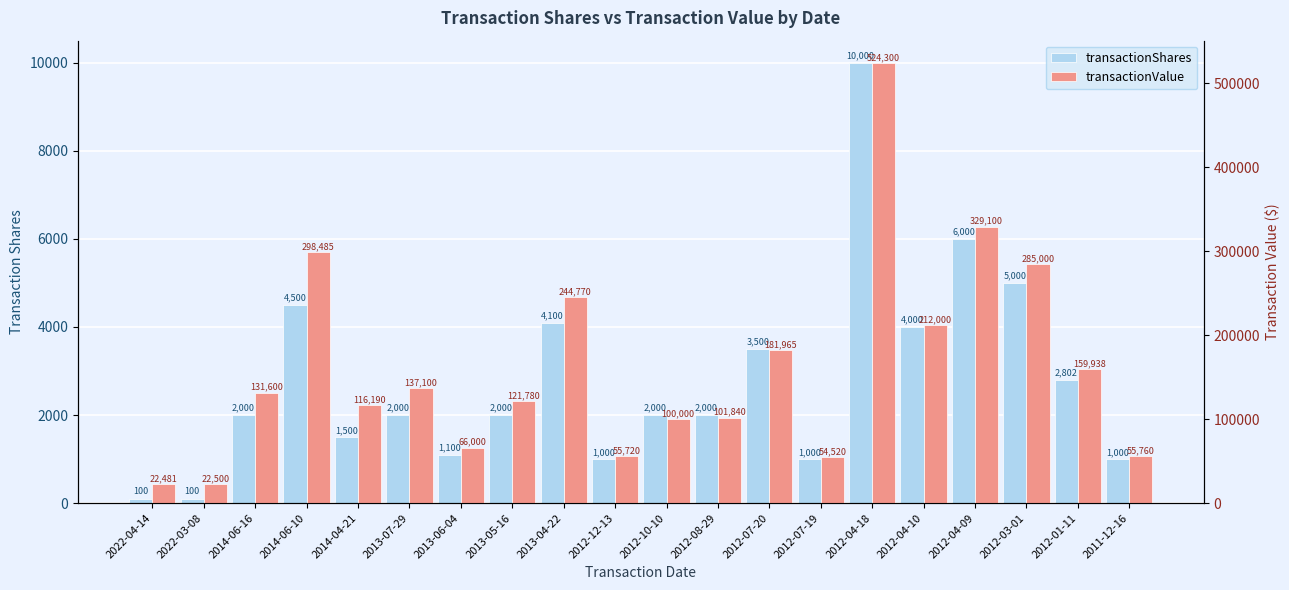

Rank the series by their maximum value, from lowest to highest.

transactionShares, transactionValue